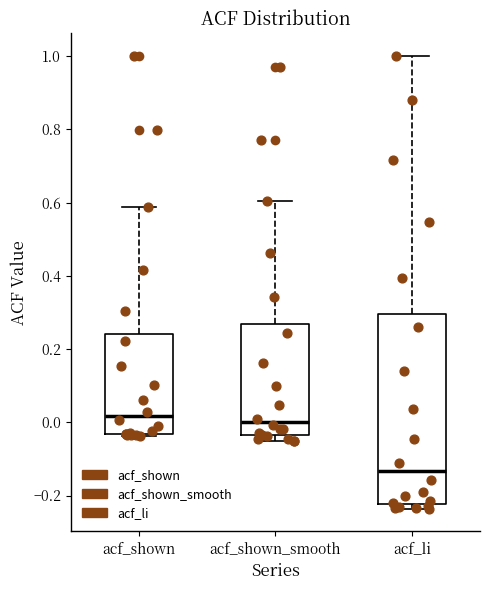

Where does the median line of the box for acf_shown sit on the y-axis? The values are not printed on the chart, so give them approximately, as read against the axis.

0.02